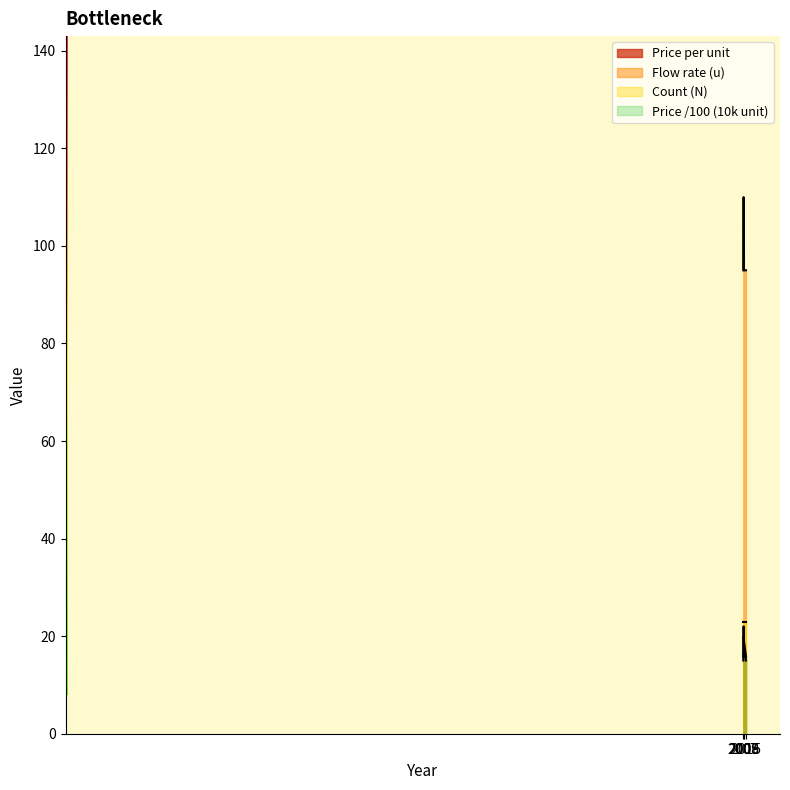

Which category has the highest value in the Flow rate (u) series?

2008